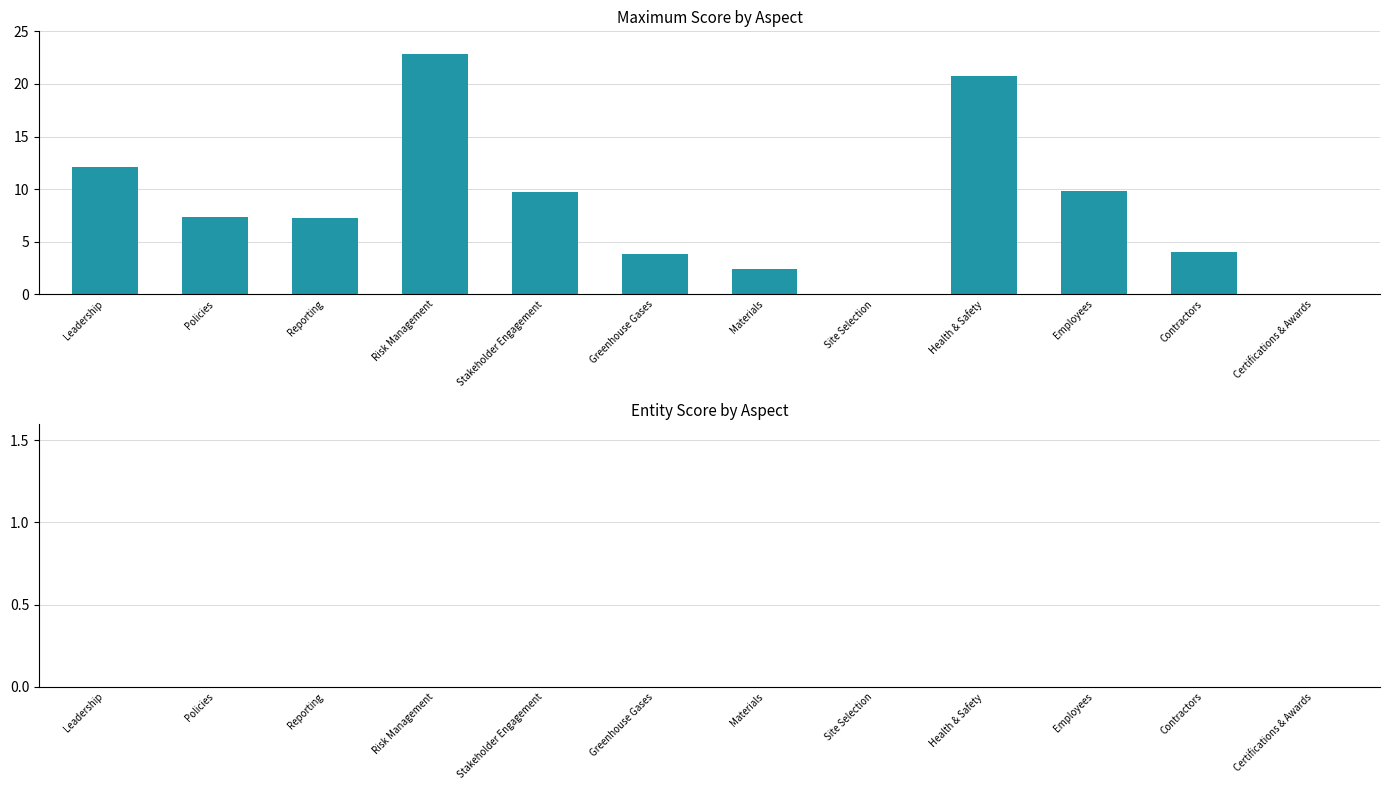

At which category does the chart reach its peak across all series?

Risk Management